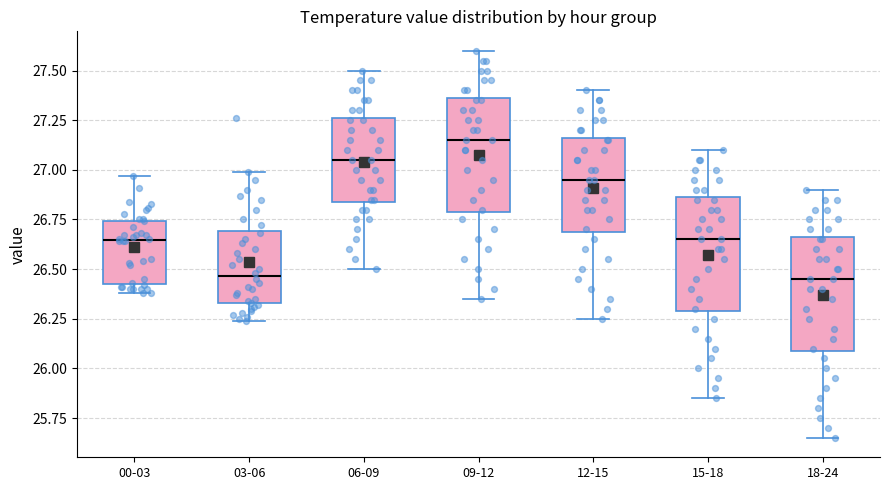

Reading left to right, transcribe this box plot: for each box, give where its median line is, the range the box spans, and where its two whiskers end, as read against the y-axis. The values are not printed on the chart, so give them approximately, as read against the axis.

00-03: median 26.65, box 26.45 to 26.75, whiskers 26.40 to 26.95
03-06: median 26.45, box 26.35 to 26.70, whiskers 26.25 to 27.00
06-09: median 27.05, box 26.85 to 27.25, whiskers 26.50 to 27.50
09-12: median 27.15, box 26.80 to 27.35, whiskers 26.35 to 27.60
12-15: median 26.95, box 26.70 to 27.15, whiskers 26.25 to 27.40
15-18: median 26.65, box 26.30 to 26.85, whiskers 25.85 to 27.10
18-24: median 26.45, box 26.10 to 26.65, whiskers 25.65 to 26.90